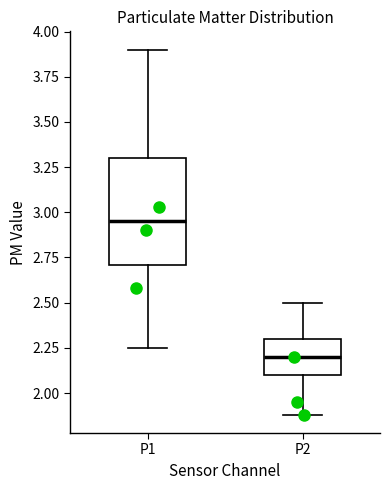

Which box is the tallest, from its lower edge to its upper edge?

P1